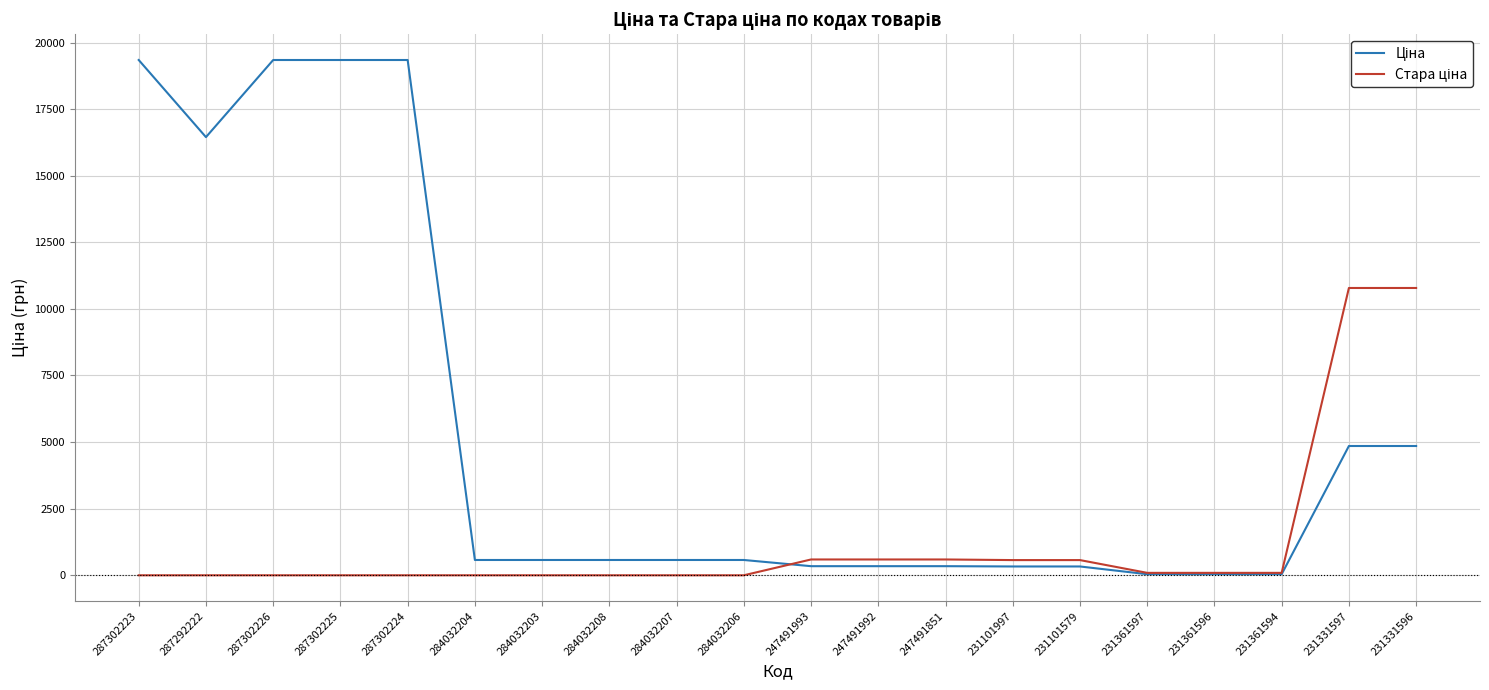

Does the chart have visible grid lines?

Yes